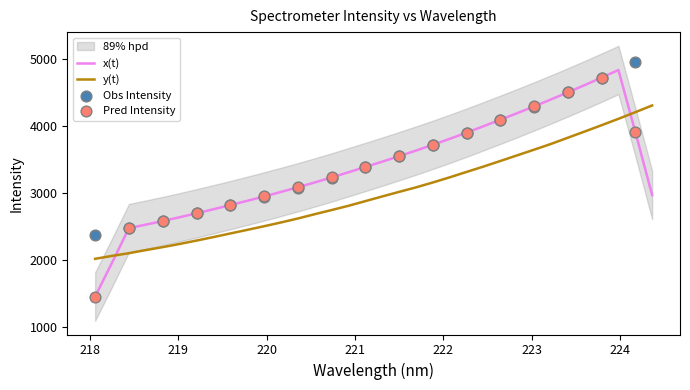

Between 220.7354 and 221.6902, which is larger?

221.6902